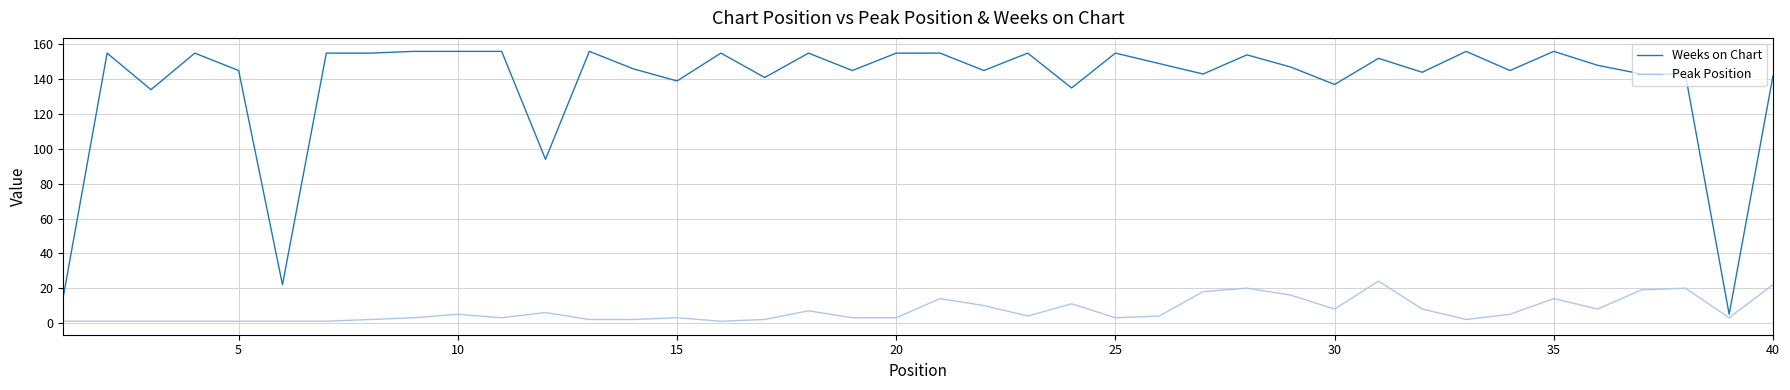

What is the difference between the second highest and second lowest values in the Weeks on Chart series?

141